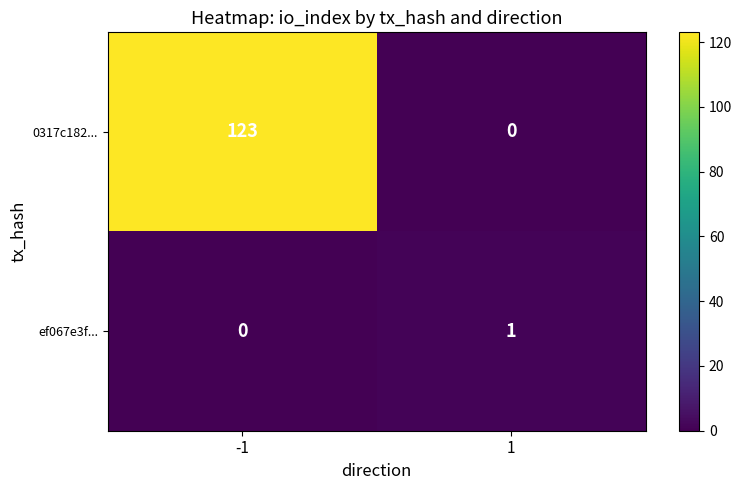

Rank the series by their average value, from highest to lowest.

0317c182..., ef067e3f...